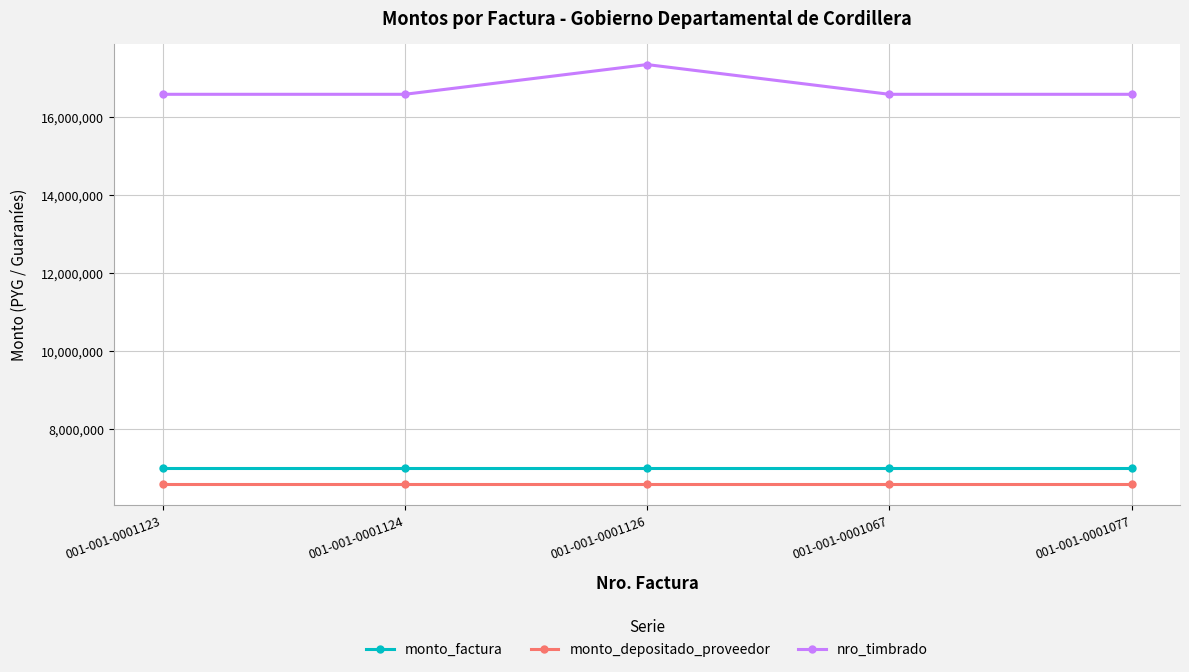

What is the difference between the nro_timbrado values at 001-001-0001126 and 001-001-0001077?

763083